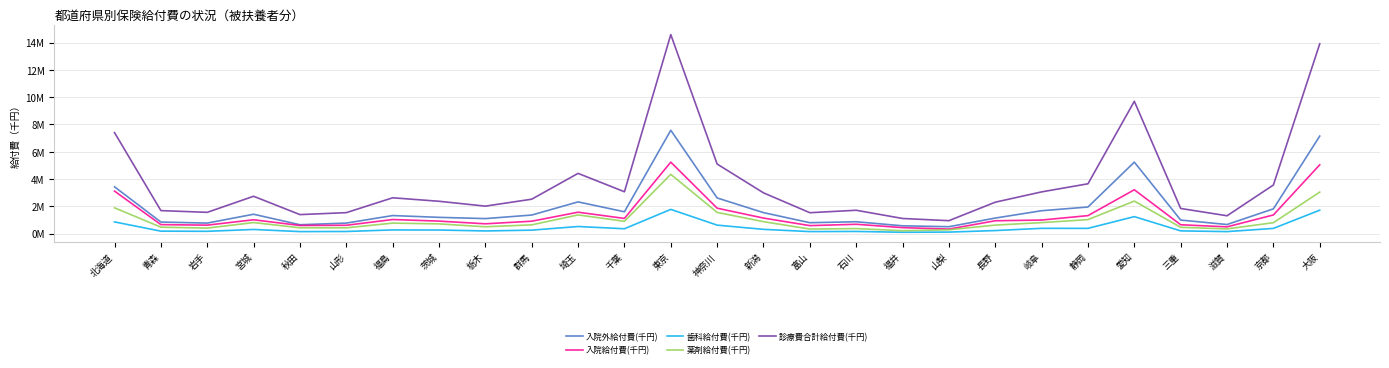

What are all the series names shown in the legend?

入院外給付費(千円), 入院給付費(千円), 歯科給付費(千円), 薬剤給付費(千円), 診療費合計給付費(千円)